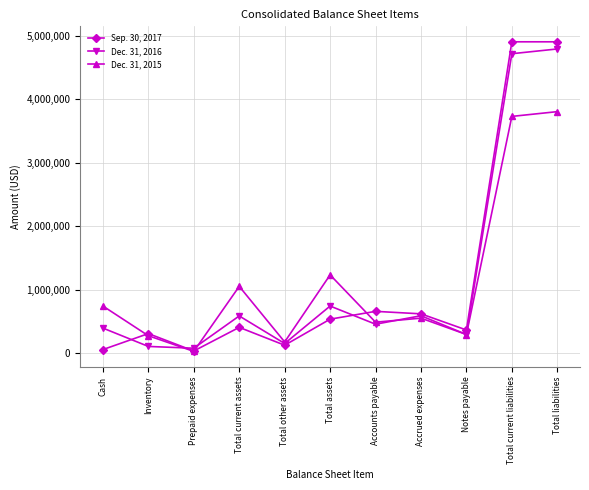

At how many categories does at least one series exceed 861655?

4